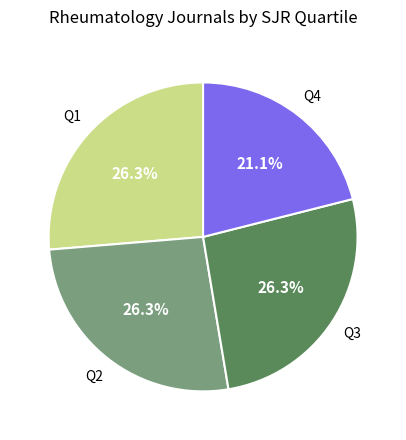

Is there any slice that represents more than half of the pie?

No